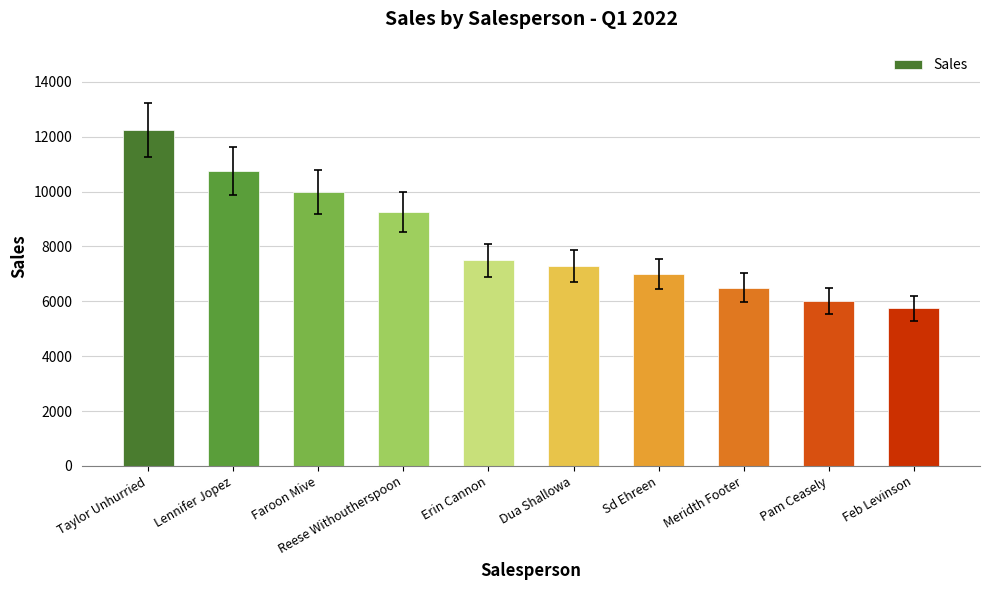

What is the difference between the maximum and minimum values?

6500